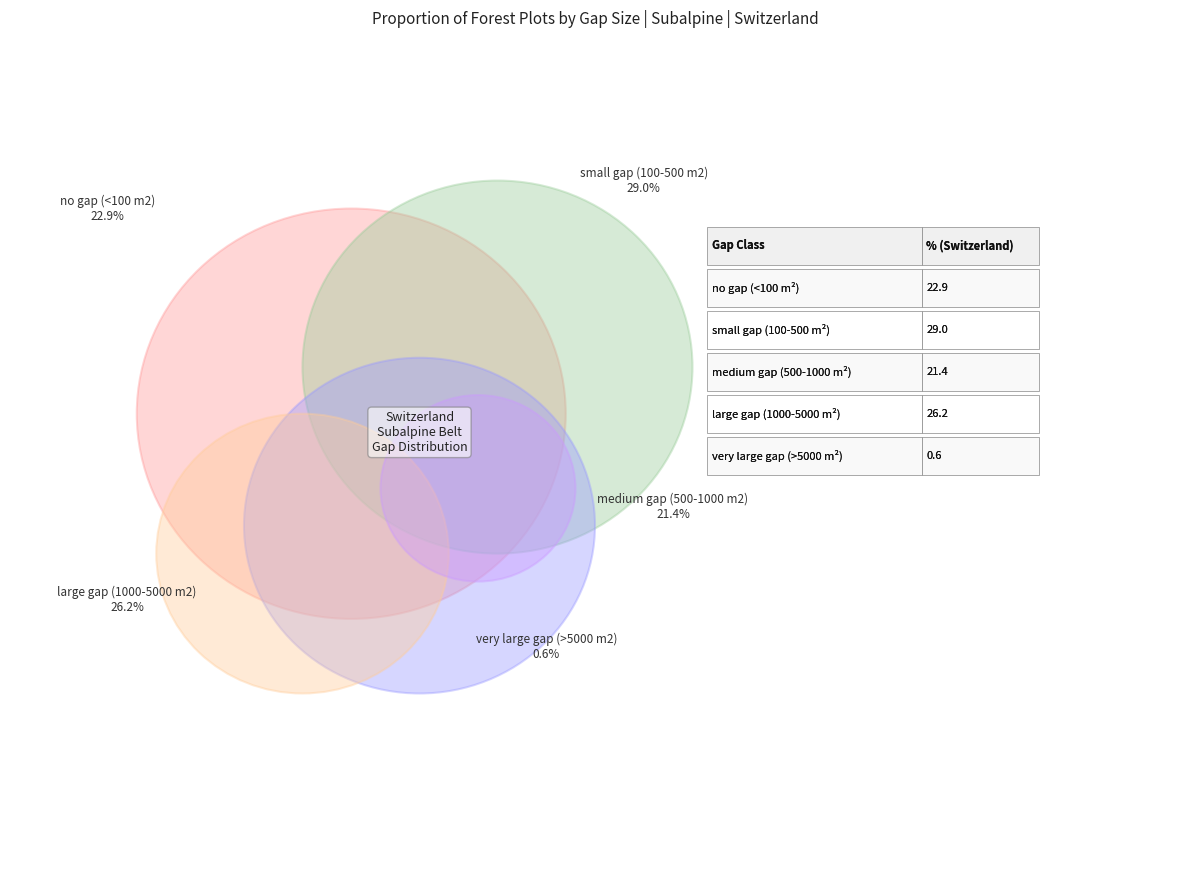

How many segments does this pie chart have?

5